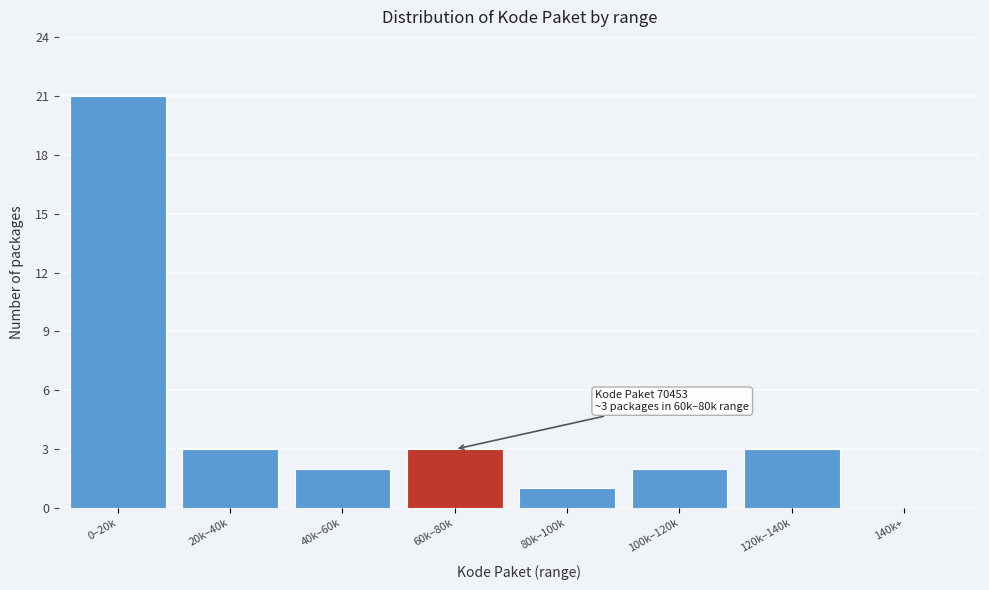

Reading right to left, transcribe all the data shown in this chart.

140k+=0	120k–140k=3	100k–120k=2	80k–100k=1	60k–80k=3	40k–60k=2	20k–40k=3	0–20k=21